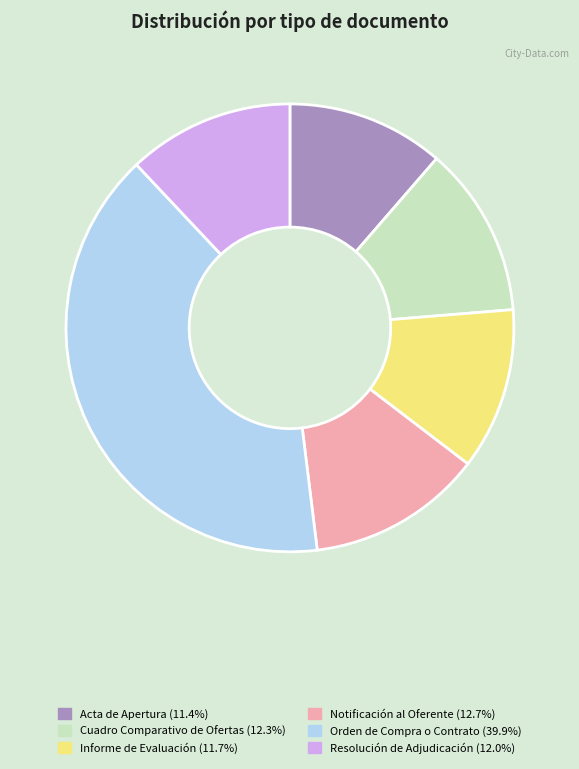

Do Notificación al Oferente (12.7%) and Informe de Evaluación (11.7%) together represent more than half of the pie?

No